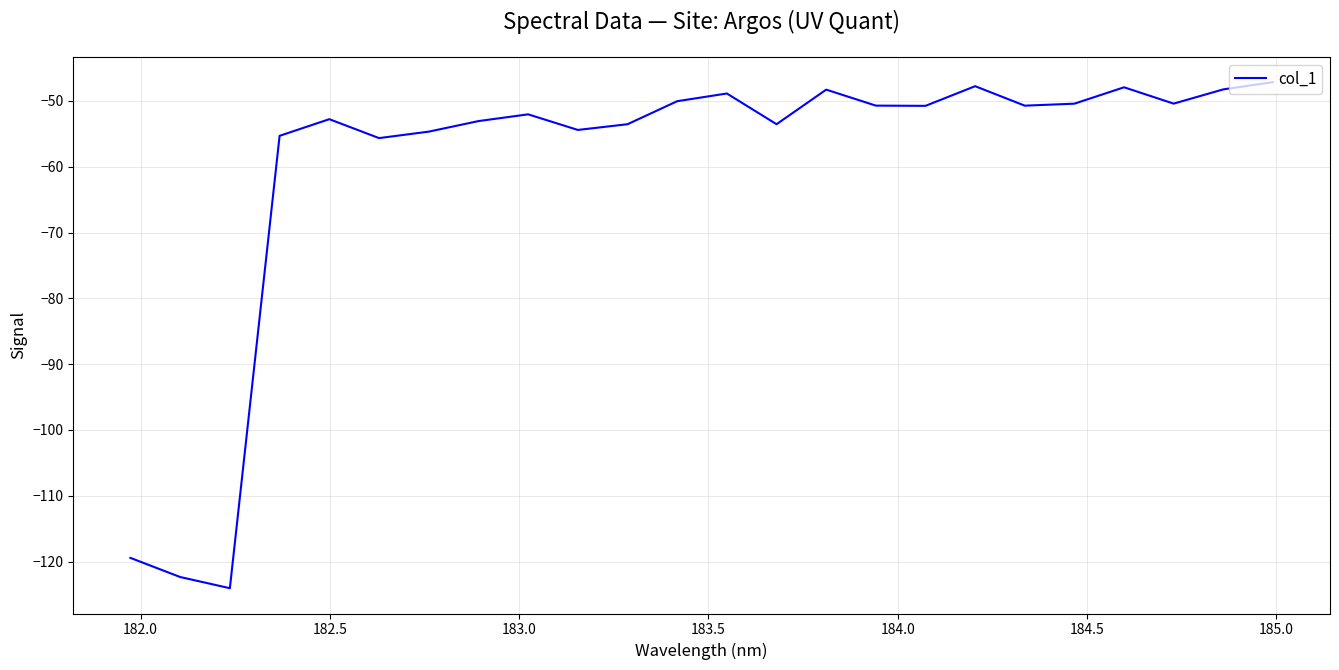

What is the smallest value displayed?

-124.0